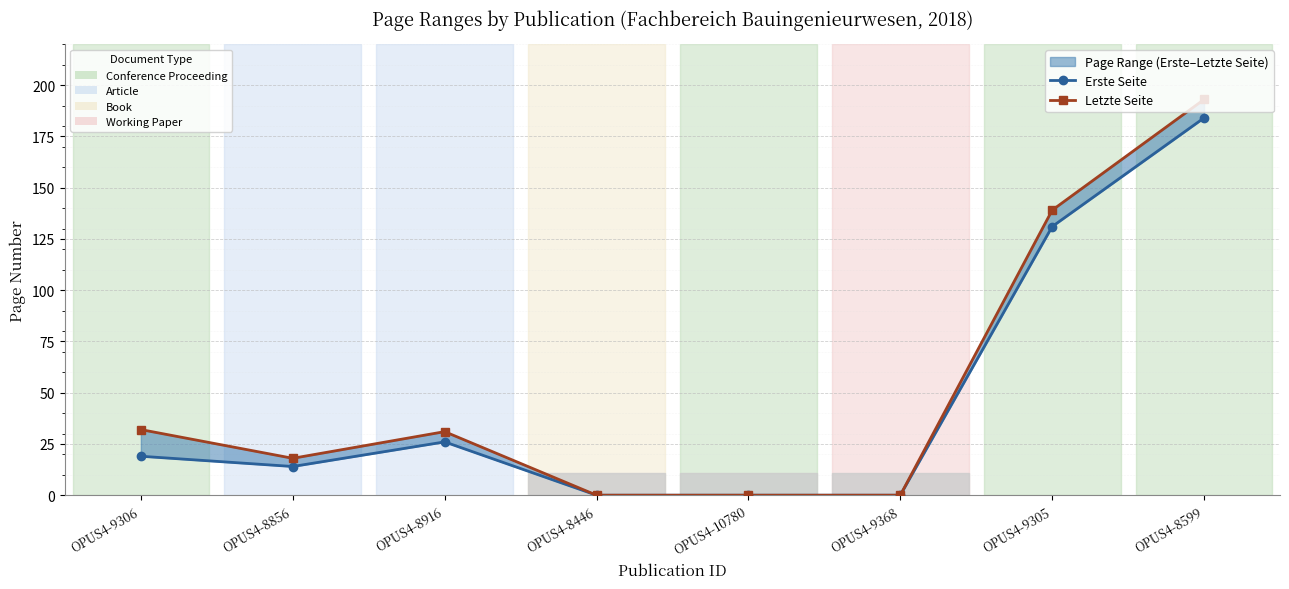

List the series in order of their peak value, lowest first.

Erste Seite, Letzte Seite